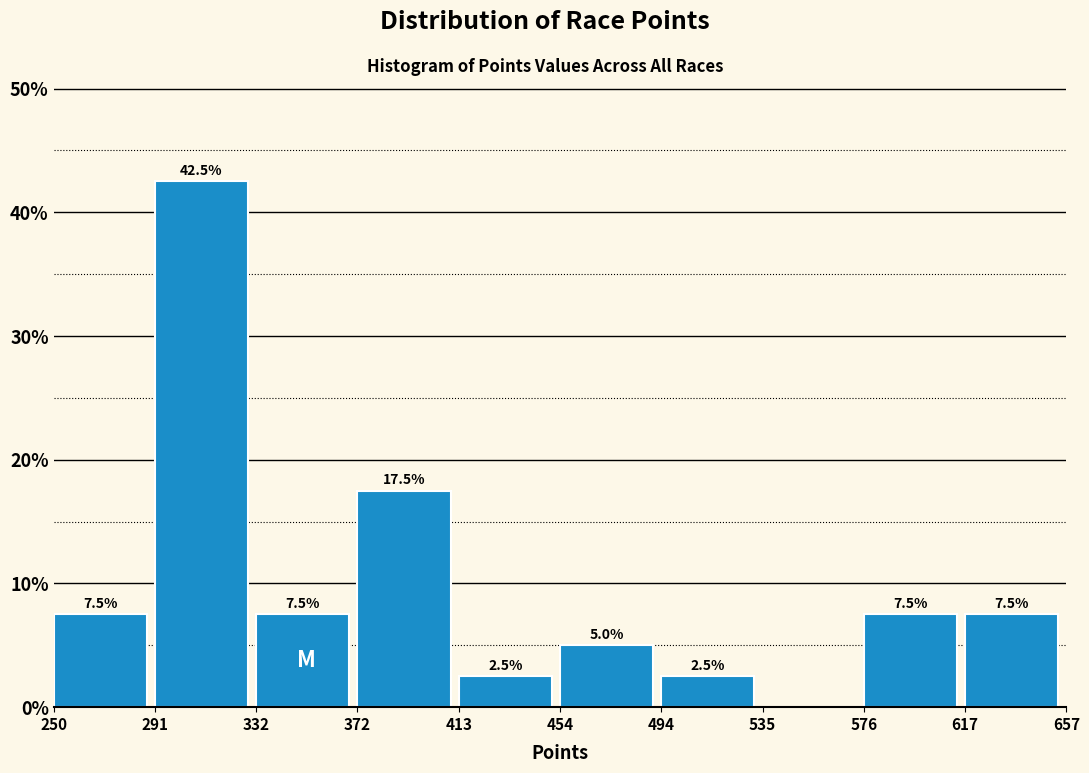

Which range on the x-axis has the tallest bar?

291 to 332